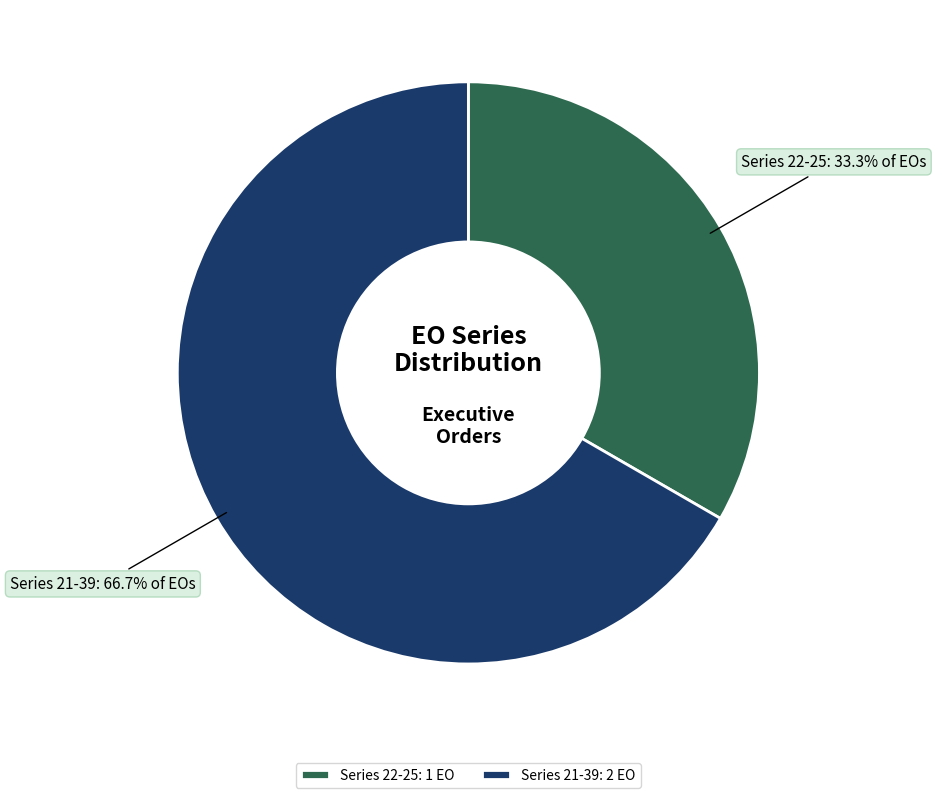

How much of the chart is everything except Series 22-25: 1 EO?

66.7%